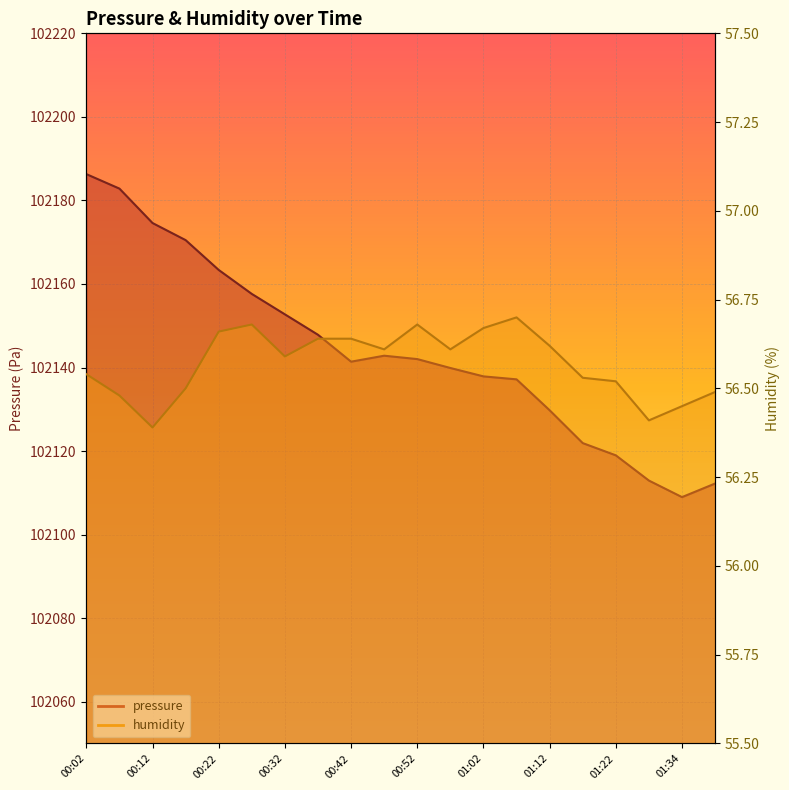

Reading left to right, extract all data points from this chart.

pressure: 102186.3	102182.8	102174.6	102170.5	102163.4	102157.6	102152.7	102147.8	102141.4	102142.8	102142.0	102139.9	102137.9	102137.2	102129.8	102121.9	102119.0	102112.9	102109.0	102112.2
humidity: 56.5	56.5	56.4	56.5	56.7	56.7	56.6	56.6	56.6	56.6	56.7	56.6	56.7	56.7	56.6	56.5	56.5	56.4	56.5	56.5